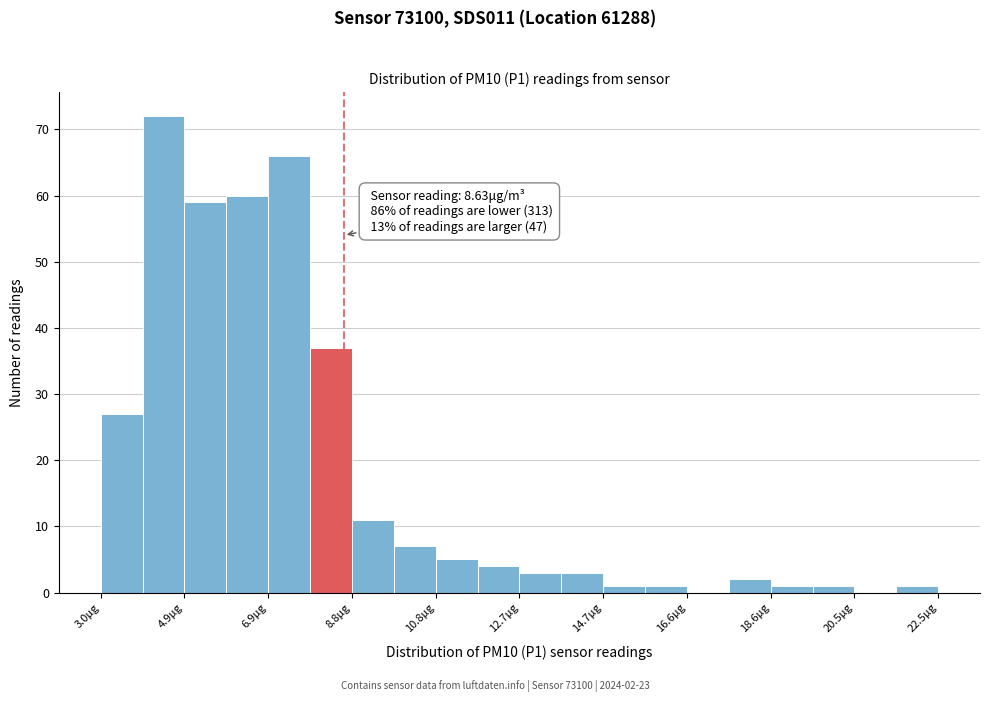

Over which range of the x-axis is the bar tallest?

4.0 to 5.0